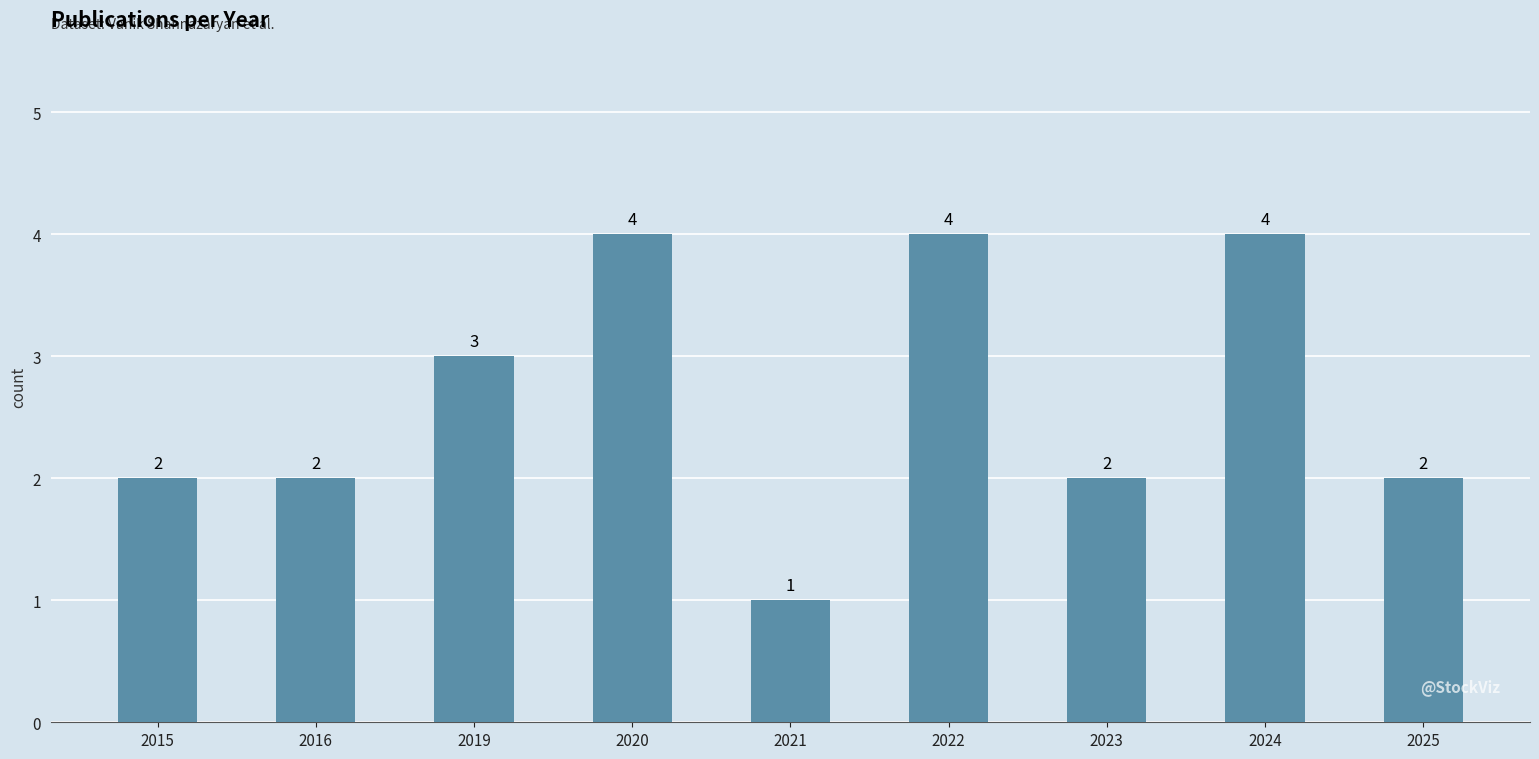

Does the chart contain any negative values?

No